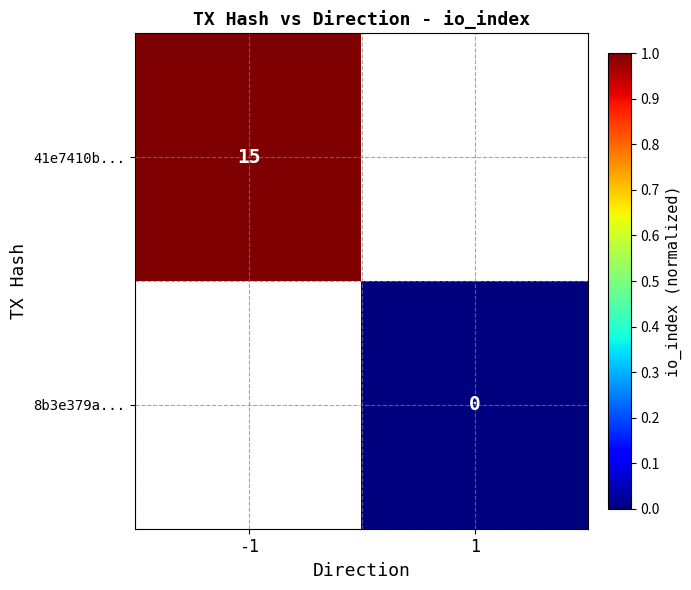

What is the maximum value shown in the chart?

1.0